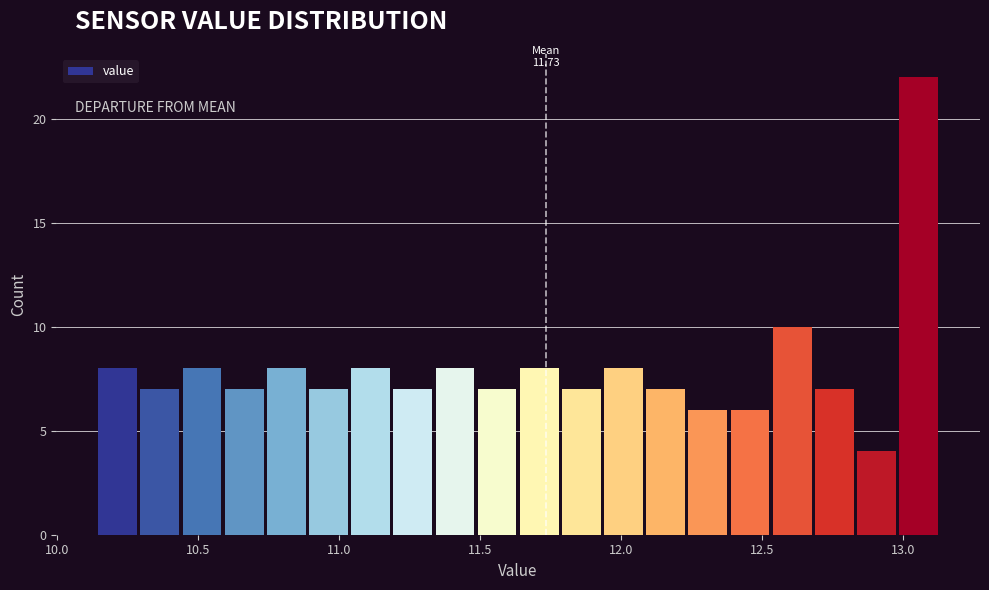

Around what value on the x-axis is the tallest bar? Give the approximate position of its centre, as read against the axis.

13.05